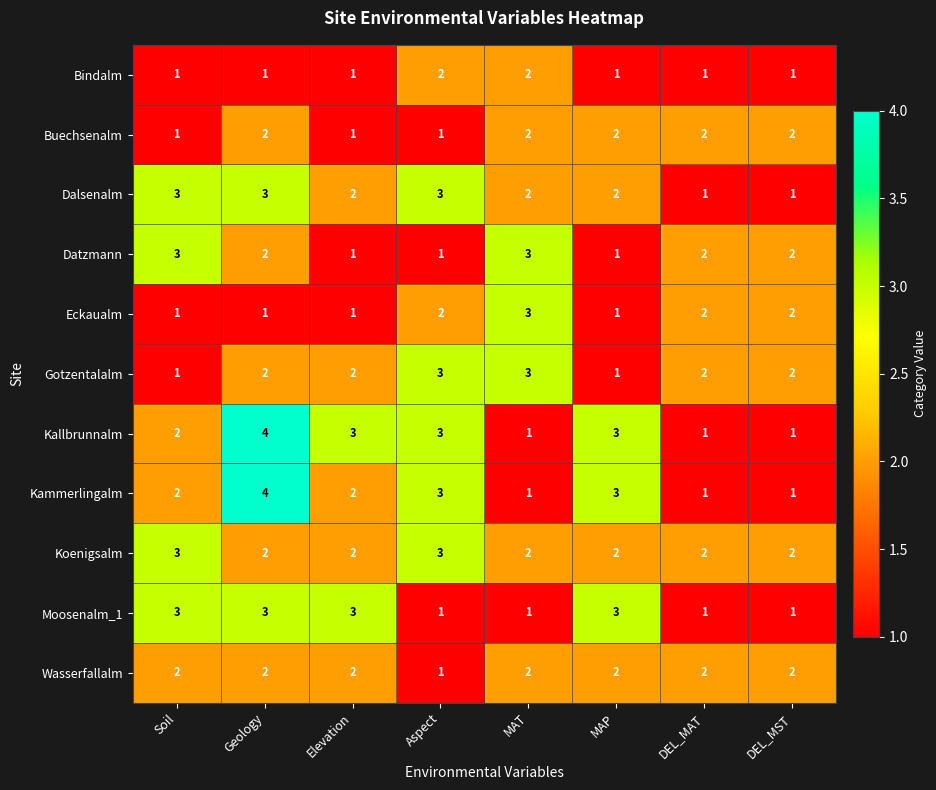

True or false: Buechsenalm has a value of 1 at Aspect.

True